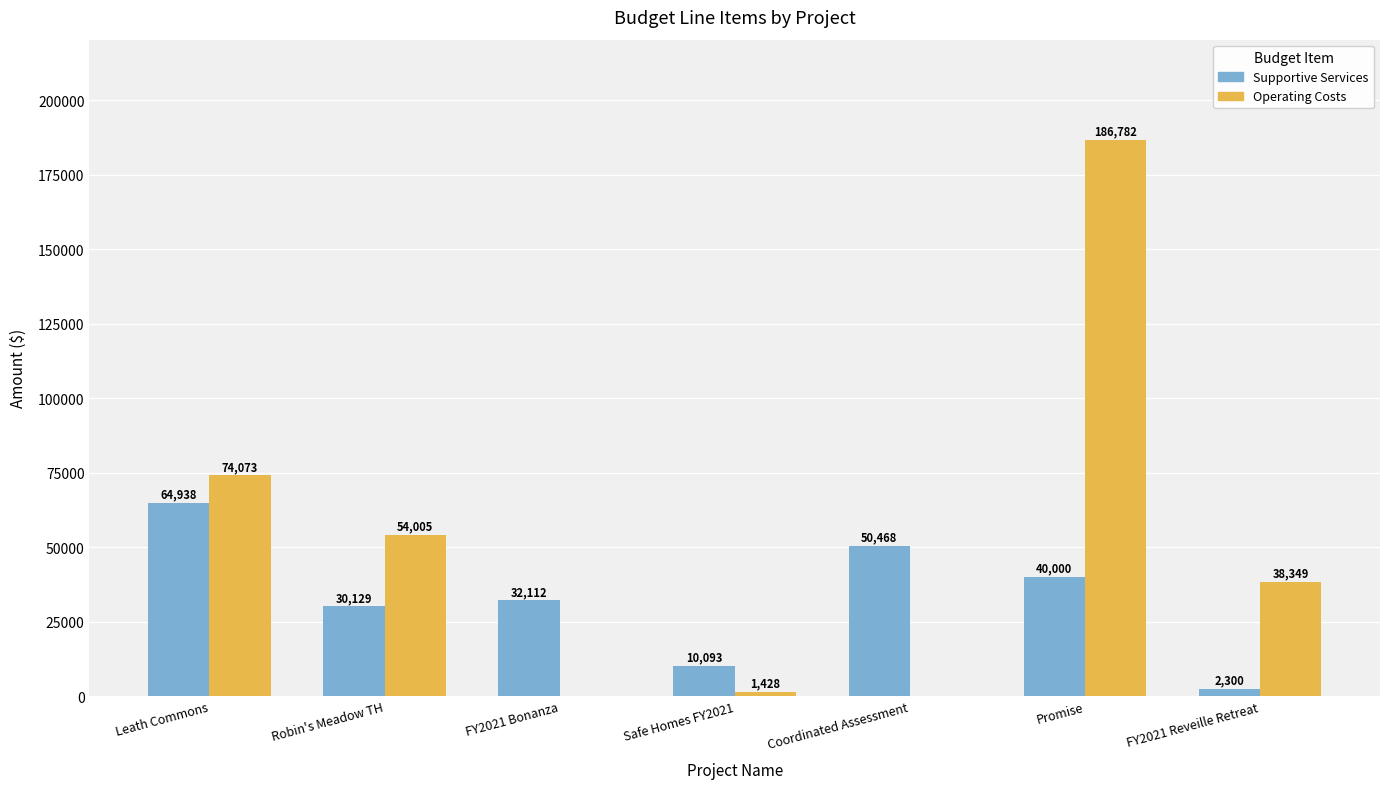

At which label is Supportive Services closest to 33619?

FY2021 Bonanza